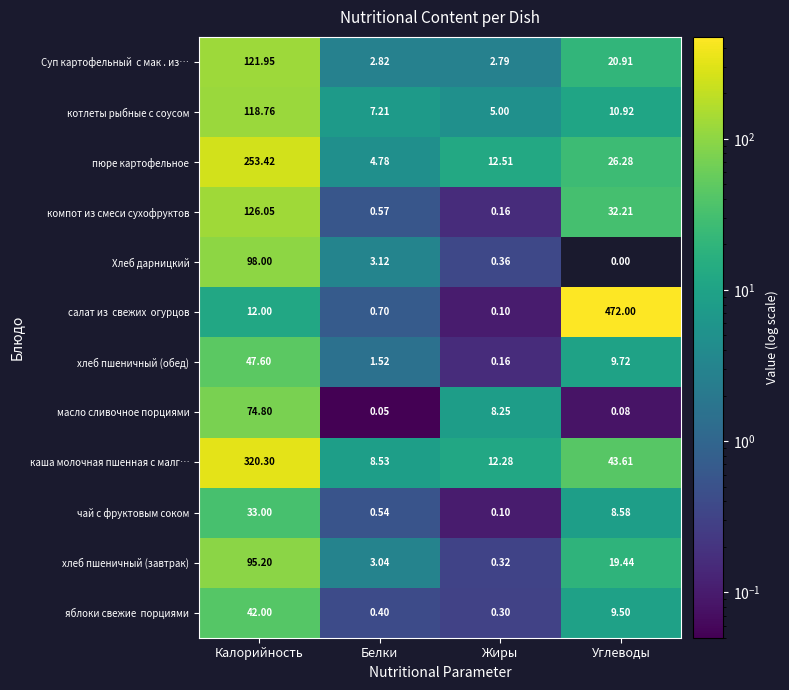

At which label is котлеты рыбные с соусом closest to 61?

Углеводы